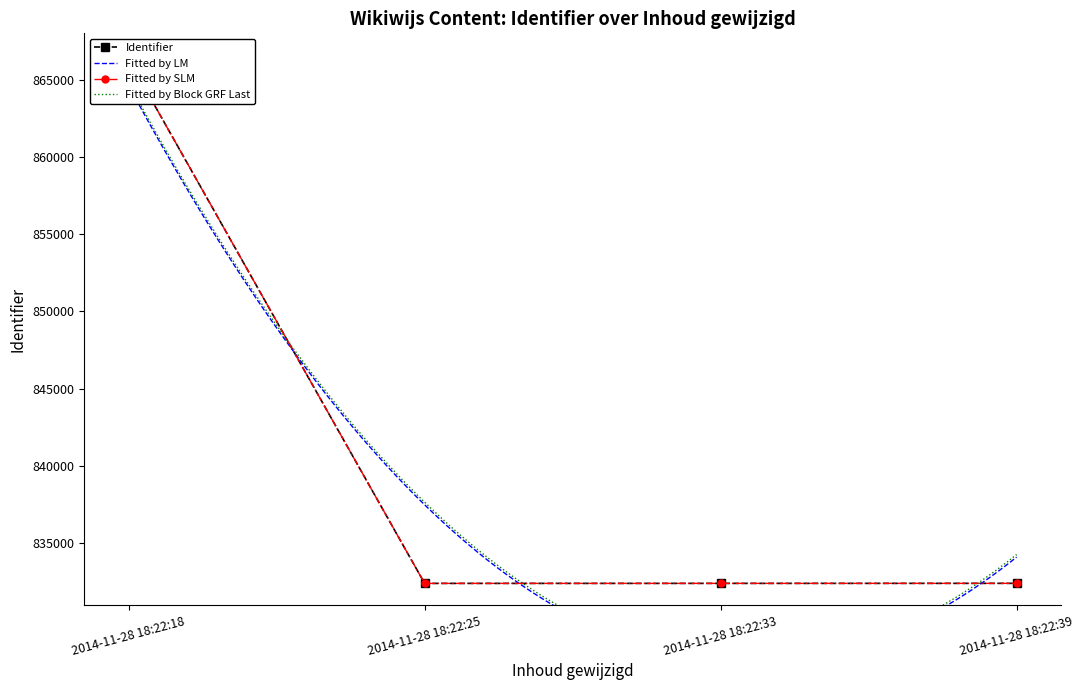

Reading left to right, transcribe all the data shown in this chart.

2014-11-28 18:22:18=866312	2014-11-28 18:22:25=832403	2014-11-28 18:22:33=832404	2014-11-28 18:22:39=832406